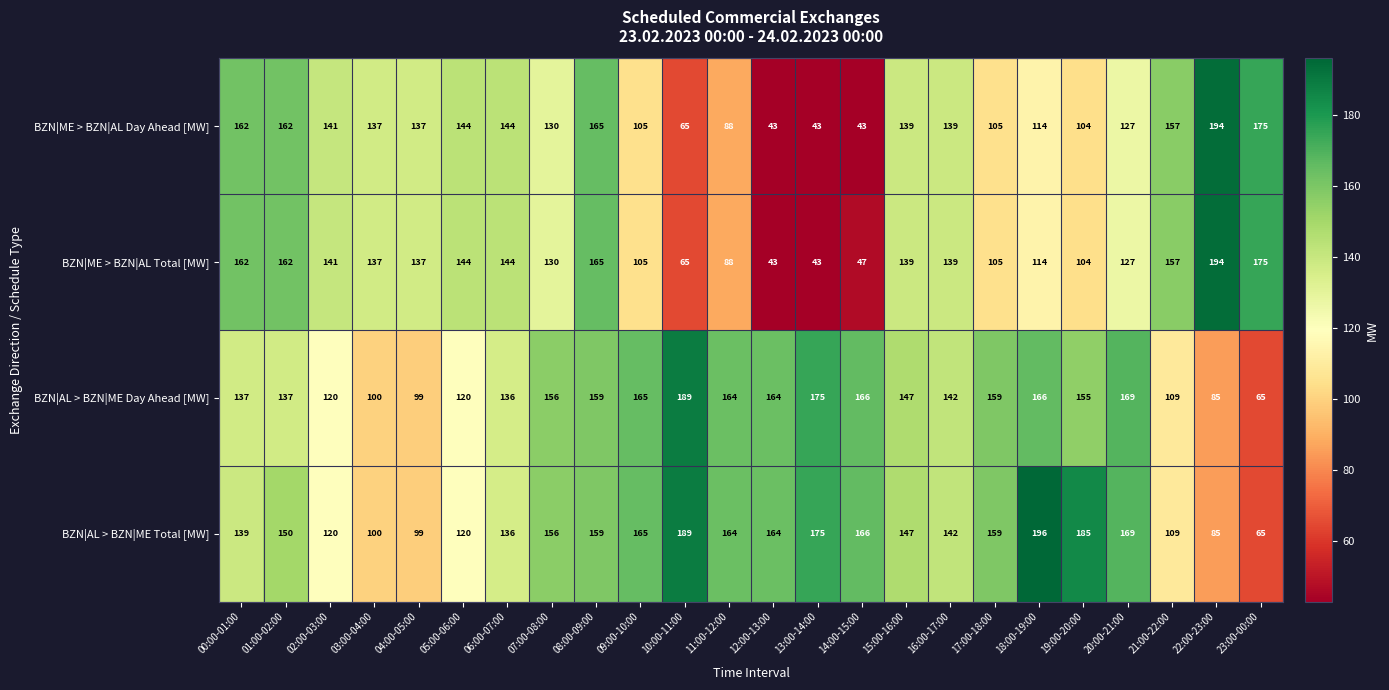

What is the difference between the highest and lowest values at 19:00-20:00?

81